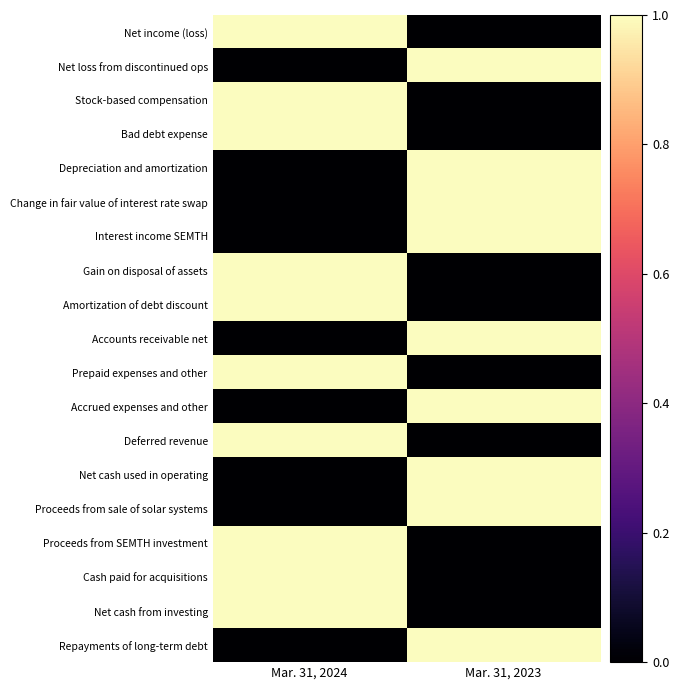

Reading left to right, transcribe all the data shown in this chart.

Net income (loss): Mar. 31, 2024=1	Mar. 31, 2023=0
Net loss from discontinued ops: Mar. 31, 2024=0	Mar. 31, 2023=1
Stock-based compensation: Mar. 31, 2024=1	Mar. 31, 2023=0
Bad debt expense: Mar. 31, 2024=1	Mar. 31, 2023=0
Depreciation and amortization: Mar. 31, 2024=0	Mar. 31, 2023=1
Change in fair value of interest rate swap: Mar. 31, 2024=0	Mar. 31, 2023=1
Interest income SEMTH: Mar. 31, 2024=0	Mar. 31, 2023=1
Gain on disposal of assets: Mar. 31, 2024=1	Mar. 31, 2023=0
Amortization of debt discount: Mar. 31, 2024=1	Mar. 31, 2023=0
Accounts receivable net: Mar. 31, 2024=0	Mar. 31, 2023=1
Prepaid expenses and other: Mar. 31, 2024=1	Mar. 31, 2023=0
Accrued expenses and other: Mar. 31, 2024=0	Mar. 31, 2023=1
Deferred revenue: Mar. 31, 2024=1	Mar. 31, 2023=0
Net cash used in operating: Mar. 31, 2024=0	Mar. 31, 2023=1
Proceeds from sale of solar systems: Mar. 31, 2024=0	Mar. 31, 2023=1
Proceeds from SEMTH investment: Mar. 31, 2024=1	Mar. 31, 2023=0
Cash paid for acquisitions: Mar. 31, 2024=1	Mar. 31, 2023=0
Net cash from investing: Mar. 31, 2024=1	Mar. 31, 2023=0
Repayments of long-term debt: Mar. 31, 2024=0	Mar. 31, 2023=1